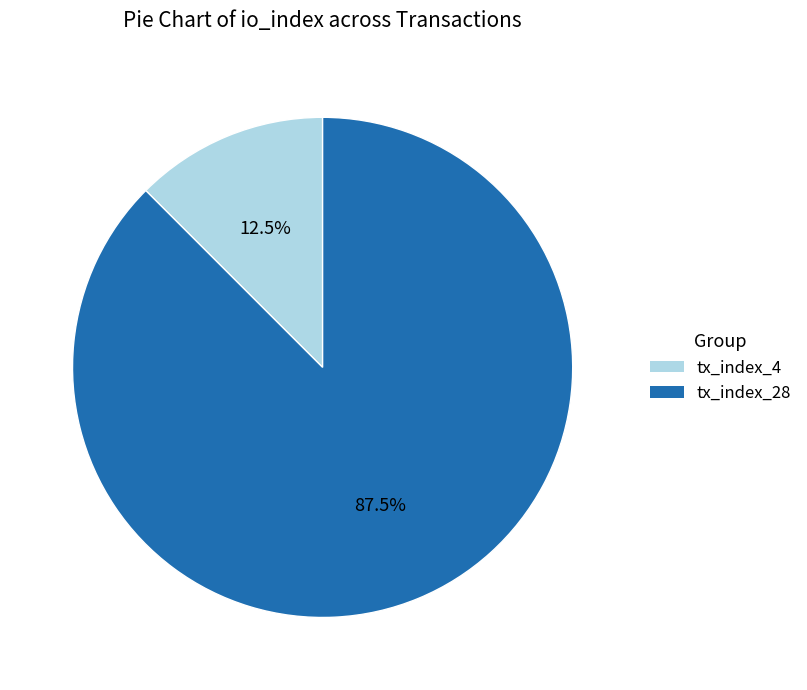

Approximately how many times larger is the value at tx_index_28 compared to tx_index_4?

7.0